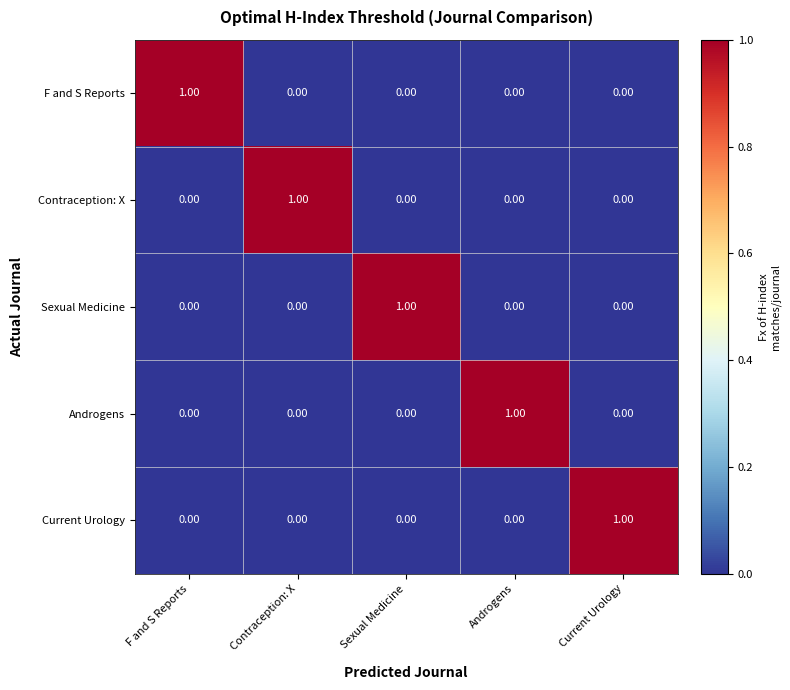

Which series has the largest range (max minus min)?

F and S Reports